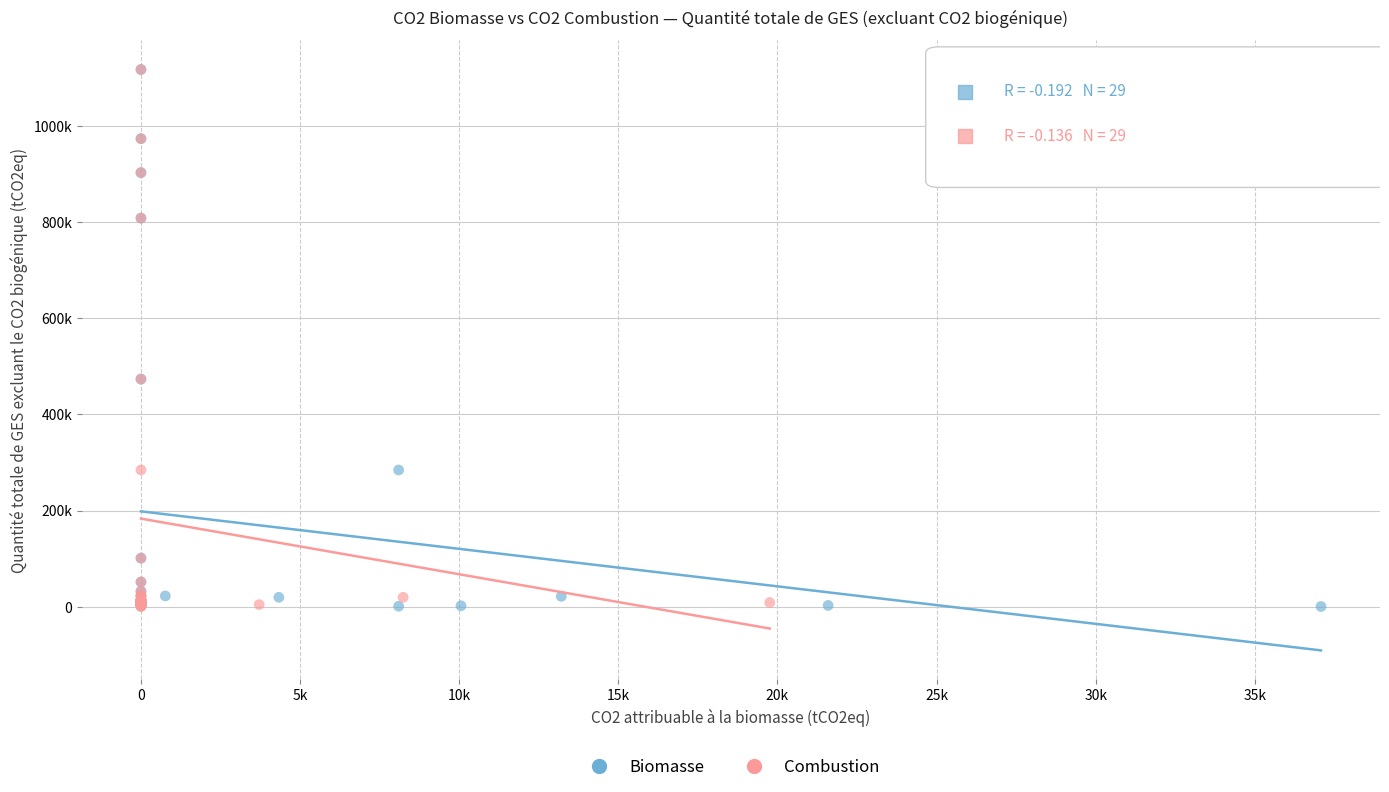

What are all the series names shown in the legend?

Biomasse, Combustion